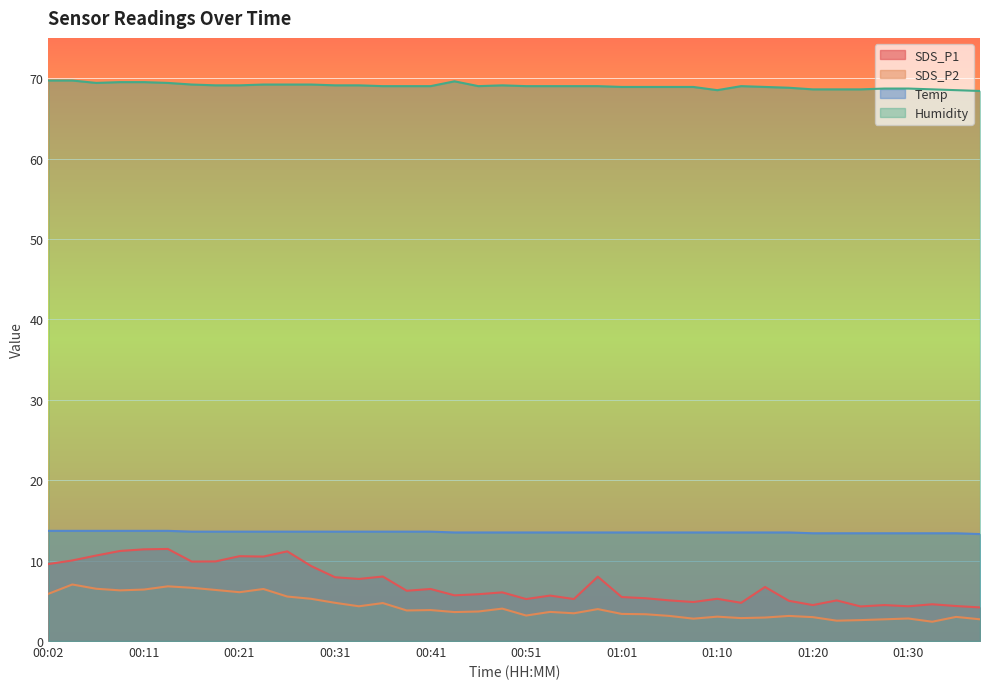

Where is the first local minimum for Humidity?

00:07